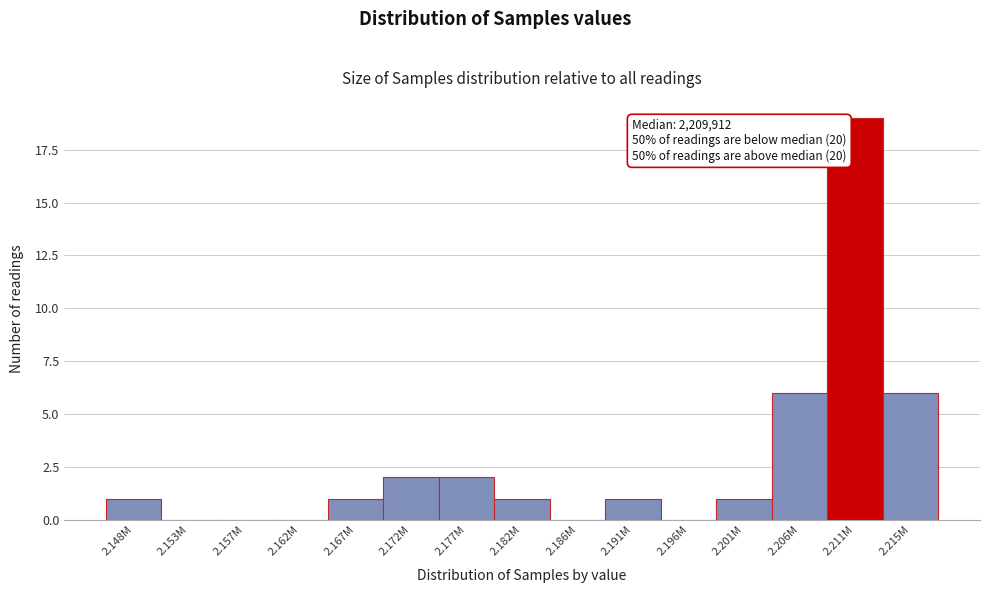

Reading left to right, transcribe all the data shown in this chart.

2.148M=1	2.153M=0	2.157M=0	2.162M=0	2.167M=1	2.172M=2	2.177M=2	2.182M=1	2.186M=0	2.191M=1	2.196M=0	2.201M=1	2.206M=6	2.211M=19	2.215M=6